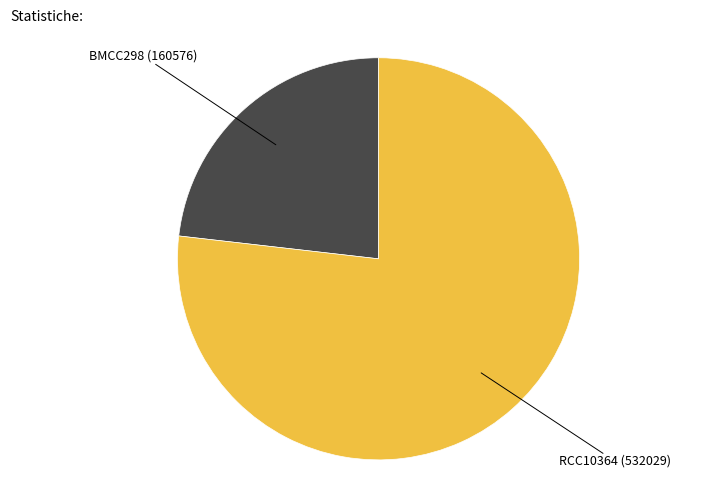

Is there a majority slice in this chart?

Yes